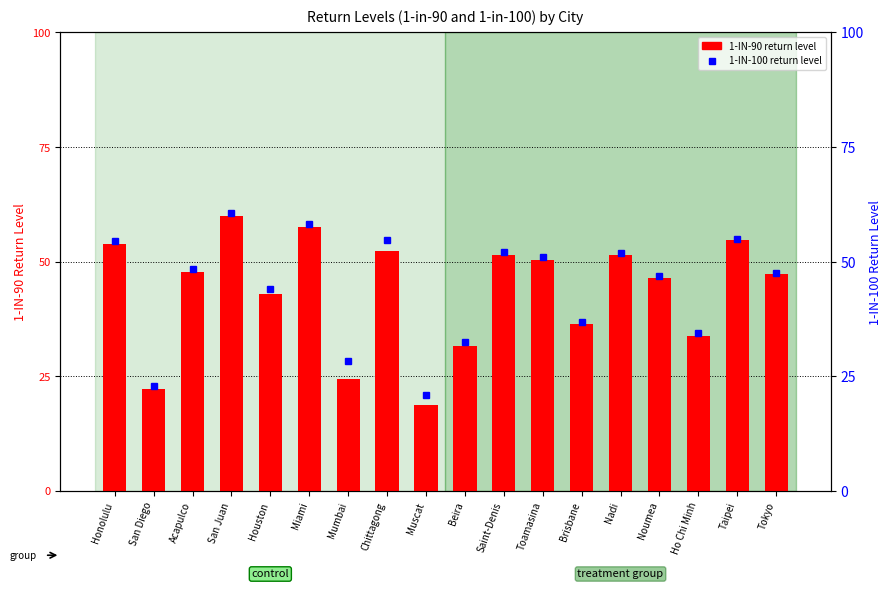

What are all the series names shown in the legend?

1-IN-90, 1-IN-100